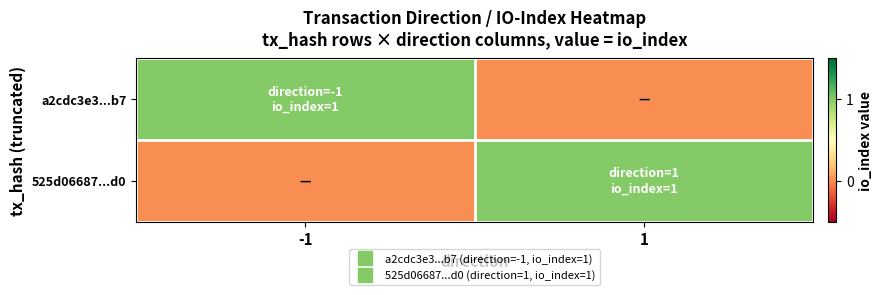

How many series are shown in this chart?

2